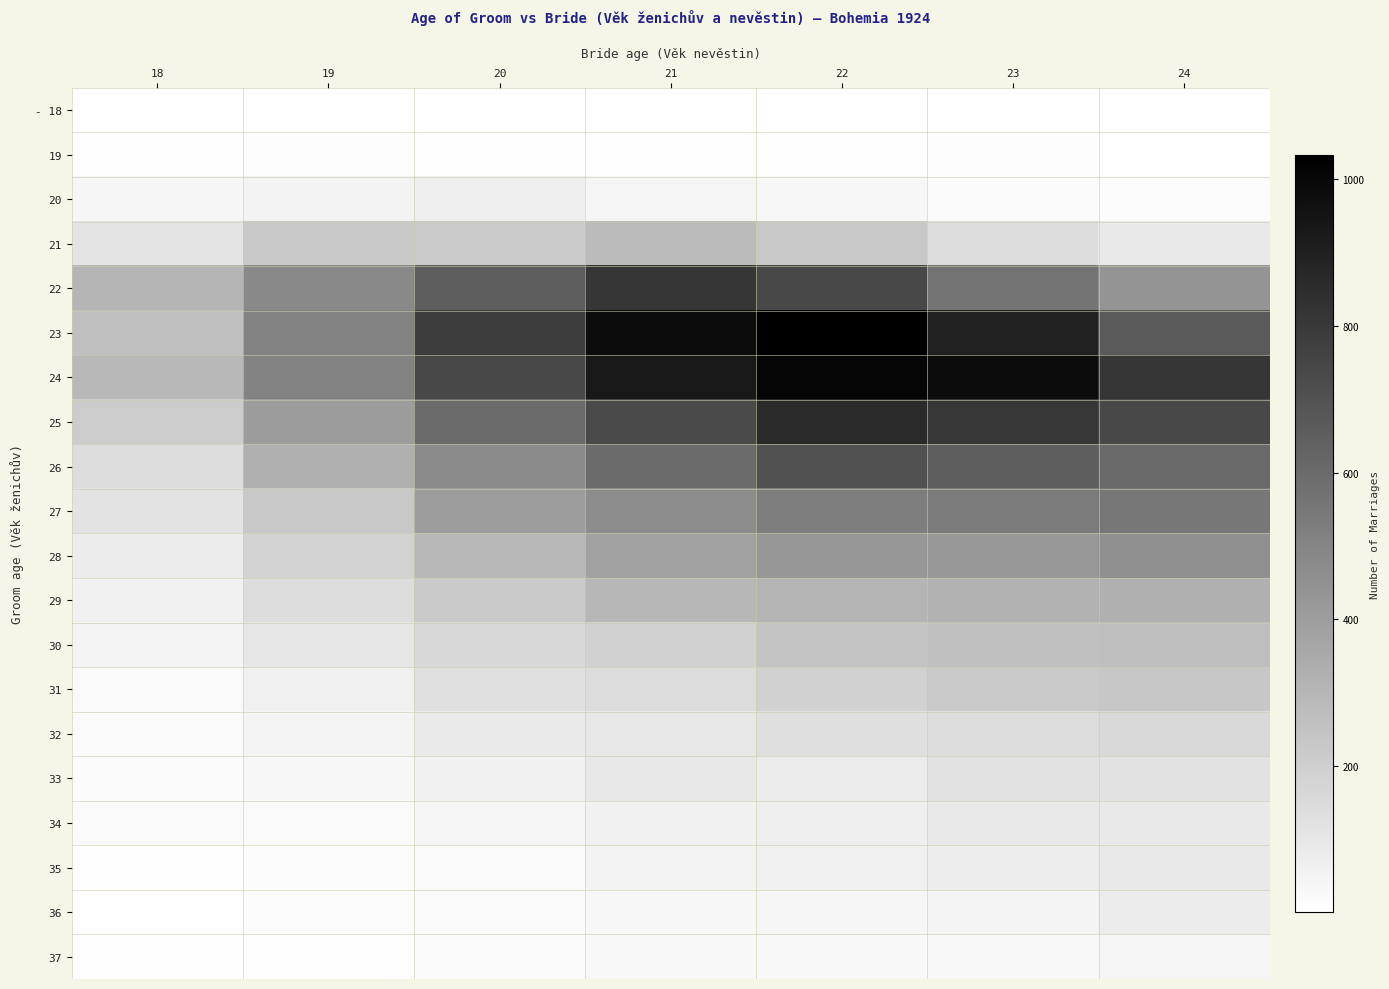

Reading right to left, transcribe all the data shown in this chart.

- 18: 24=1	23=1	22=1	21=2	20=2	19=2	18=3
19: 24=1	23=12	22=6	21=7	20=7	19=11	18=6
20: 24=14	23=21	22=34	21=43	20=66	19=50	18=39
21: 24=93	23=140	22=224	21=276	20=211	19=222	18=110
22: 24=433	23=566	22=742	21=813	20=654	19=478	18=301
23: 24=668	23=896	22=1033	21=984	20=787	19=506	18=257
24: 24=813	23=983	22=1011	21=934	20=740	19=501	18=290
25: 24=742	23=811	22=862	21=733	20=600	19=404	18=207
26: 24=607	23=651	22=704	21=599	20=472	19=320	18=144
27: 24=553	23=535	22=529	21=468	20=397	19=225	18=117
28: 24=450	23=420	22=421	21=379	20=289	19=186	18=80
29: 24=322	23=314	22=305	21=295	20=215	19=140	18=59
30: 24=266	23=256	22=244	21=188	20=161	19=104	18=48
31: 24=227	23=216	22=187	21=143	20=126	19=64	18=27
32: 24=158	23=142	22=133	21=99	20=86	19=48	18=24
33: 24=121	23=122	22=81	21=94	20=58	19=35	18=19
34: 24=90	23=91	22=68	21=61	20=44	19=26	18=22
35: 24=90	23=75	22=63	21=50	20=28	19=16	18=6
36: 24=78	23=48	22=38	21=35	20=28	19=14	18=5
37: 24=45	23=32	22=32	21=32	20=21	19=7	18=6